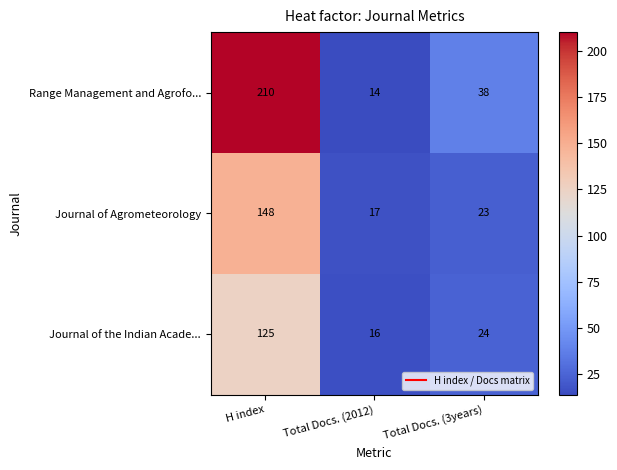

How many distinct data groups are displayed?

3